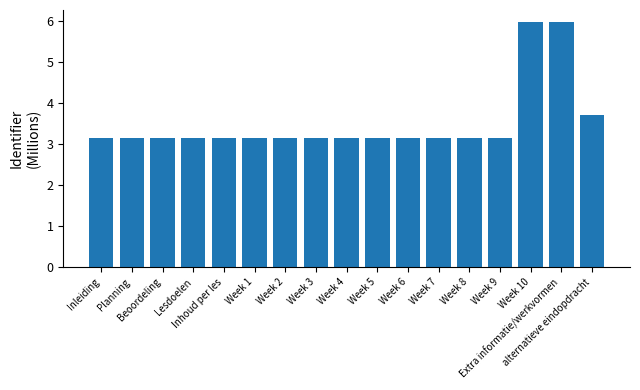

How many bars are there in total?

17